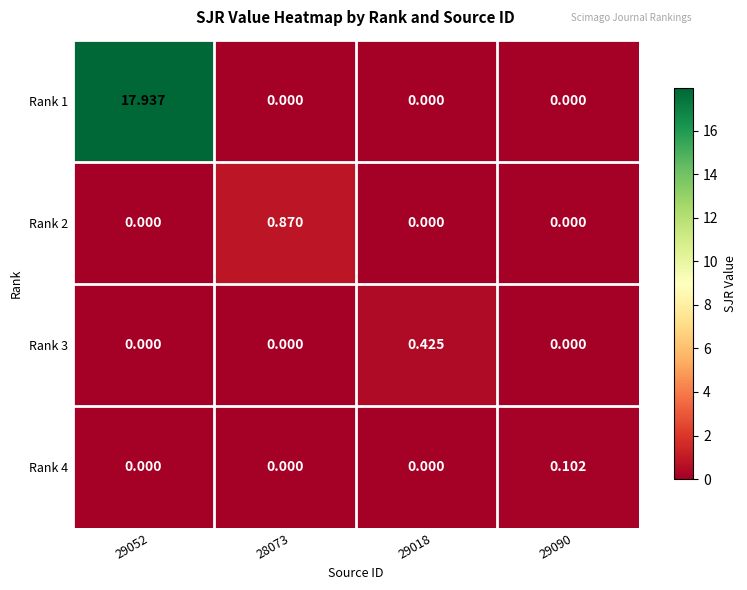

How many data points in Rank 2 are above 0?

1